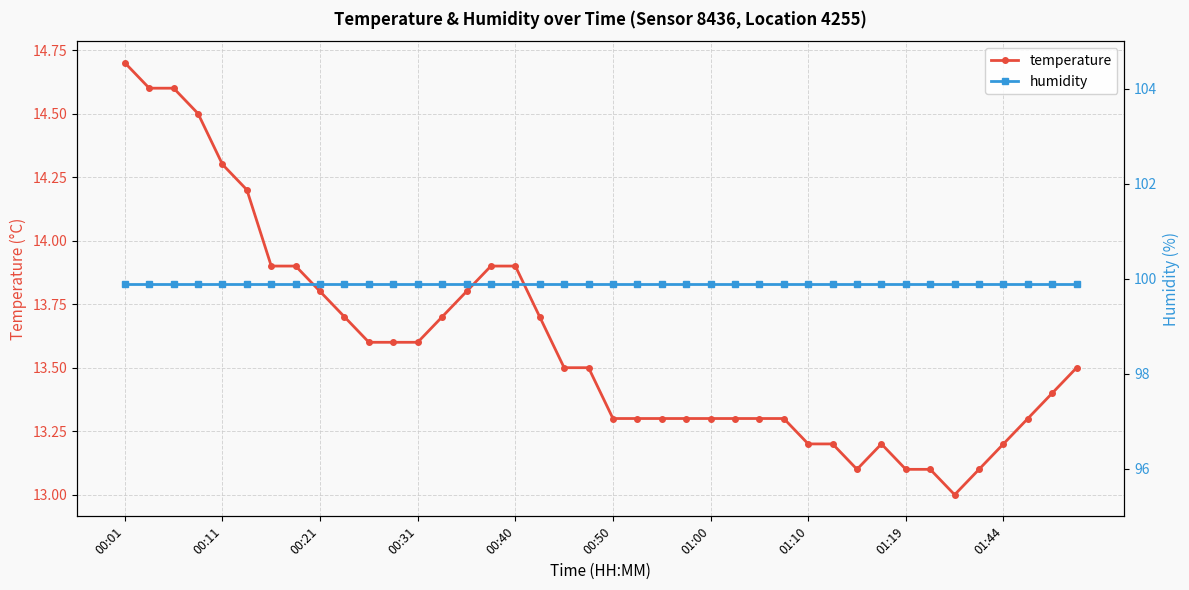

The value of temperature at 01:00 is 22.9. True or false?

False